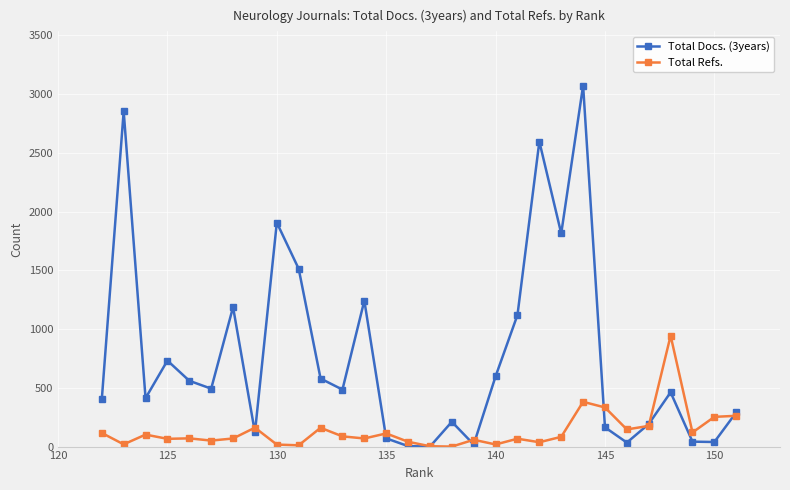

True or false: Total Docs. (3years) and Total Refs. intersect in this chart.

True